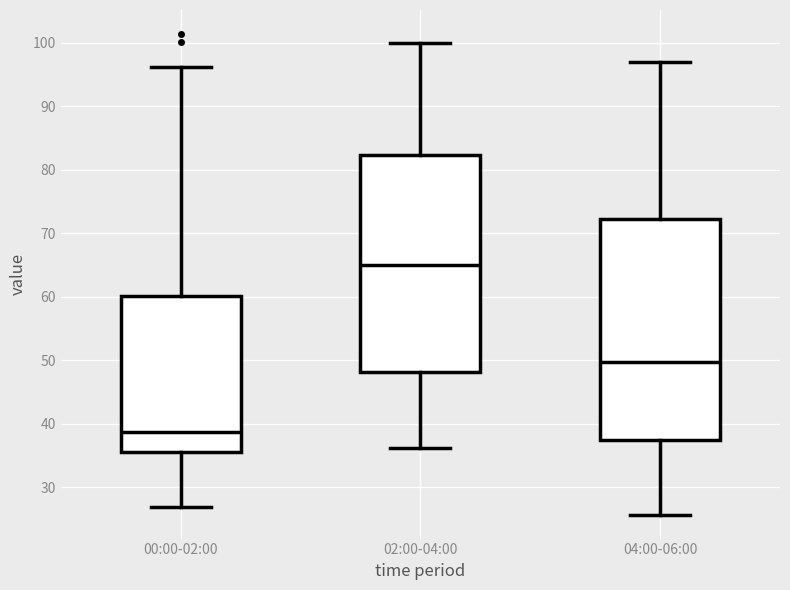

Reading left to right, transcribe this box plot: for each box, give where its median line is, the range the box spans, and where its two whiskers end, as read against the y-axis. The values are not printed on the chart, so give them approximately, as read against the axis.

00:00-02:00: median 39, box 35 to 60, whiskers 27 to 96
02:00-04:00: median 65, box 48 to 82, whiskers 36 to 100
04:00-06:00: median 50, box 37 to 72, whiskers 26 to 97